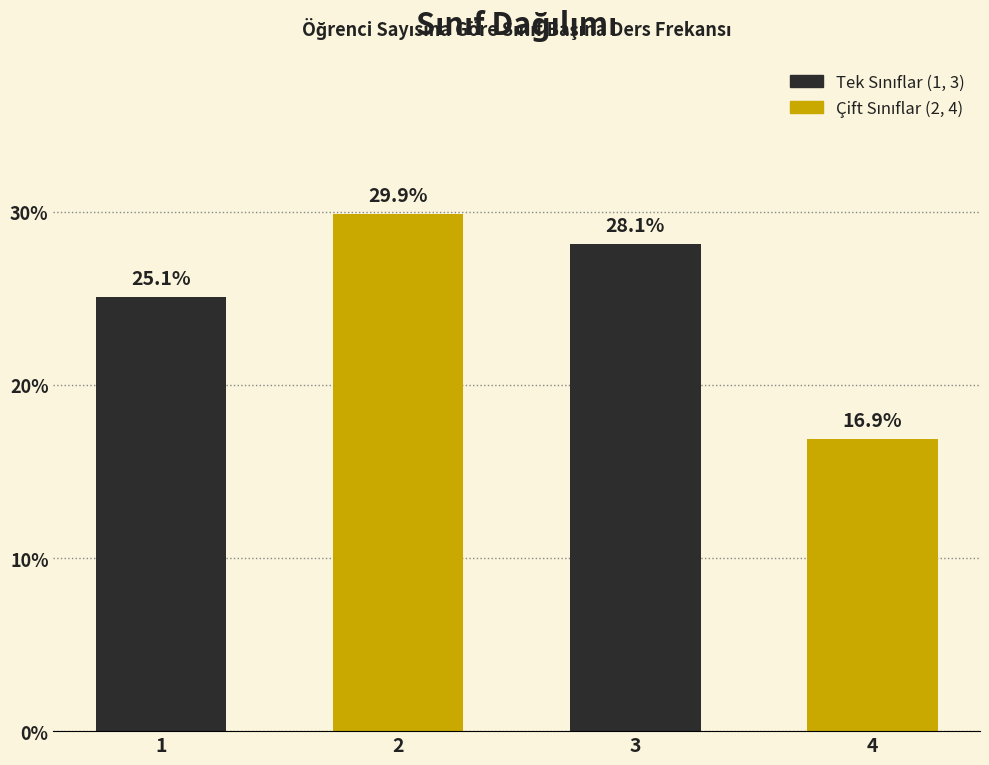

Reading right to left, transcribe all the data shown in this chart.

16.9	28.1	29.9	25.1